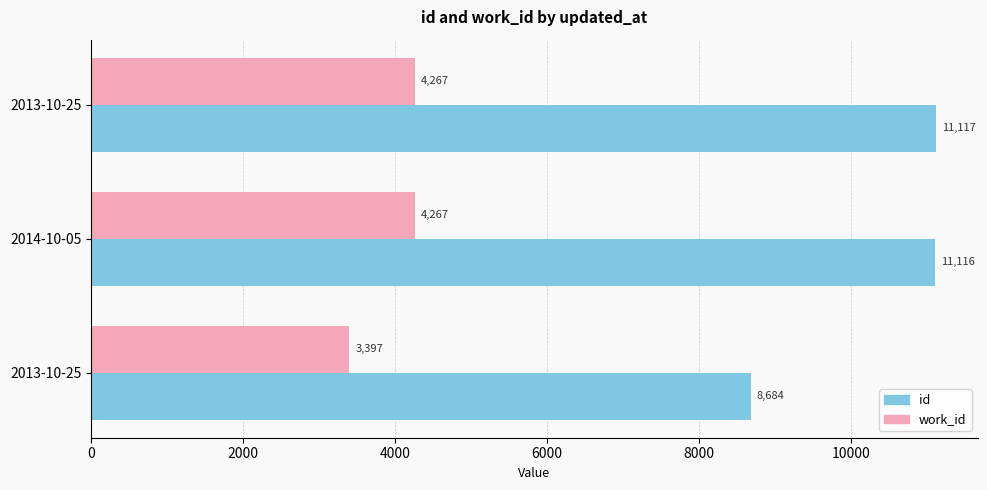

Which series has the widest spread of values?

id